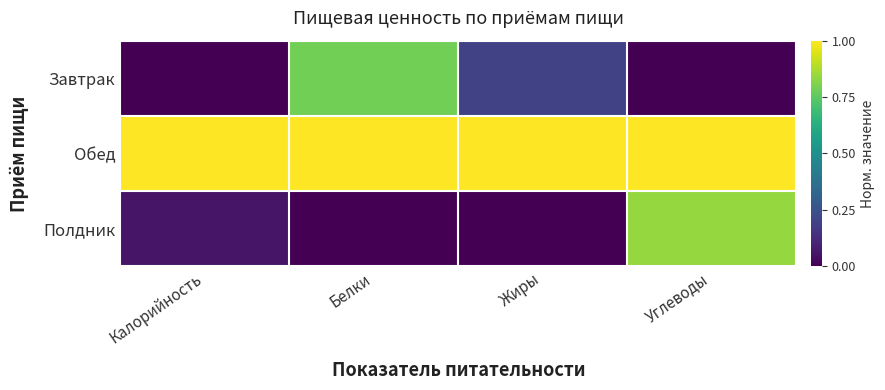

Reading left to right, transcribe all the data shown in this chart.

Завтрак: Калорийность=0.0	Белки=0.8	Жиры=0.2	Углеводы=0.0
Обед: Калорийность=1.0	Белки=1.0	Жиры=1.0	Углеводы=1.0
Полдник: Калорийность=0.1	Белки=0.0	Жиры=0.0	Углеводы=0.8